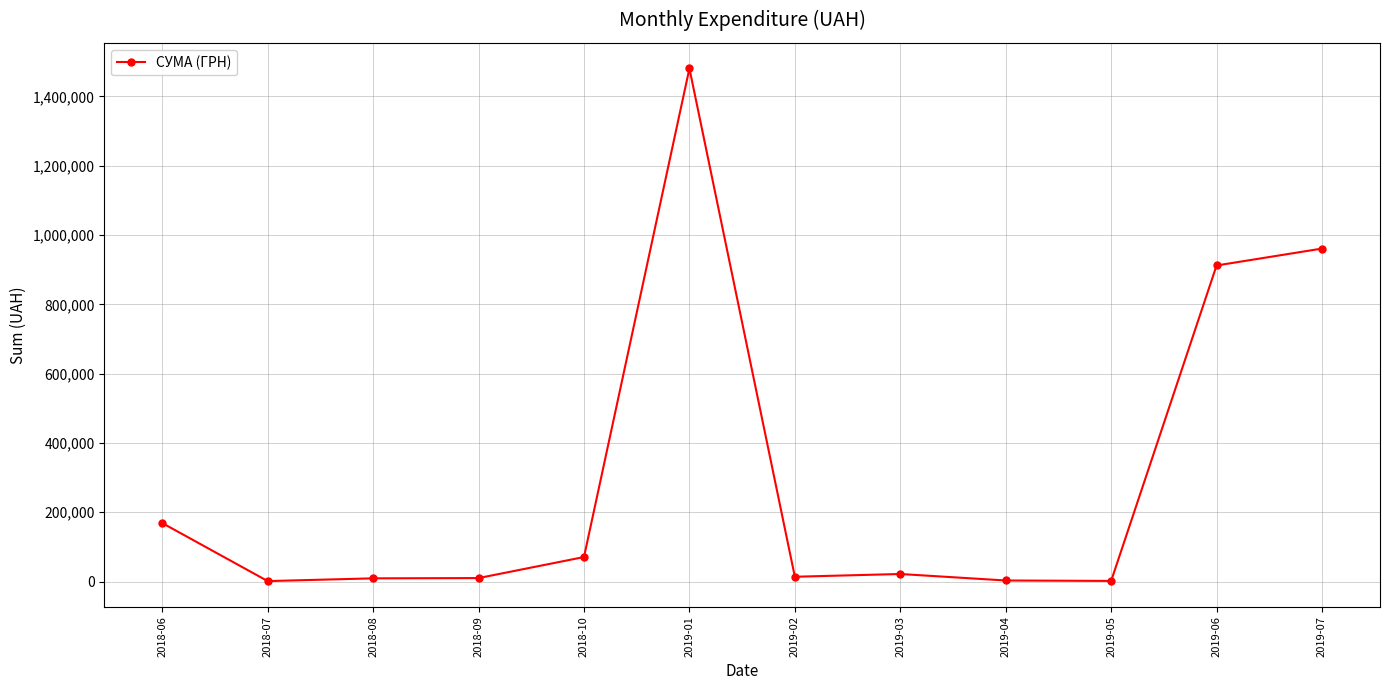

What is the label of the 12th point from the right?

2018-06